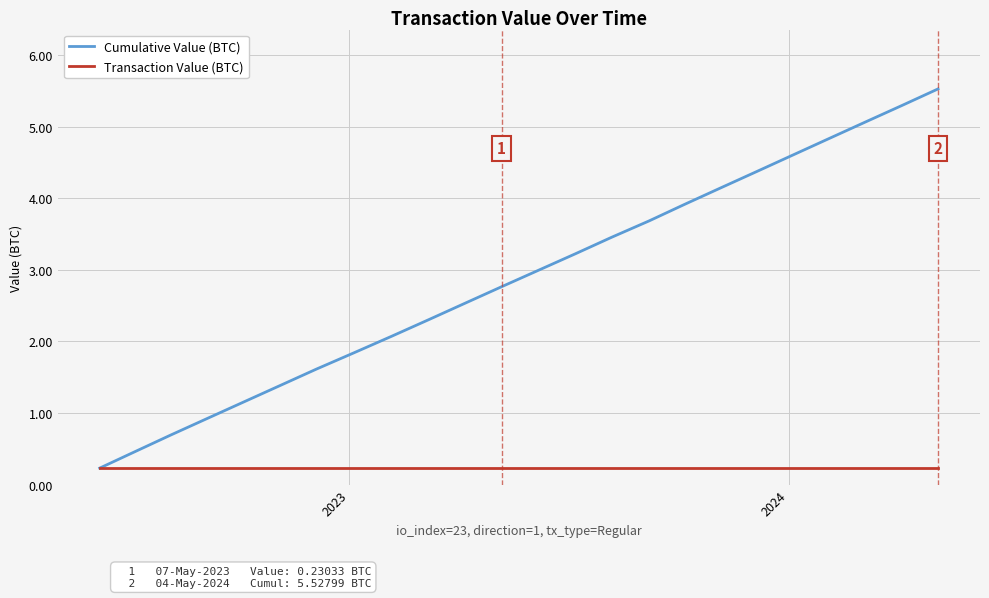

What is the maximum value shown in the chart?

5.5